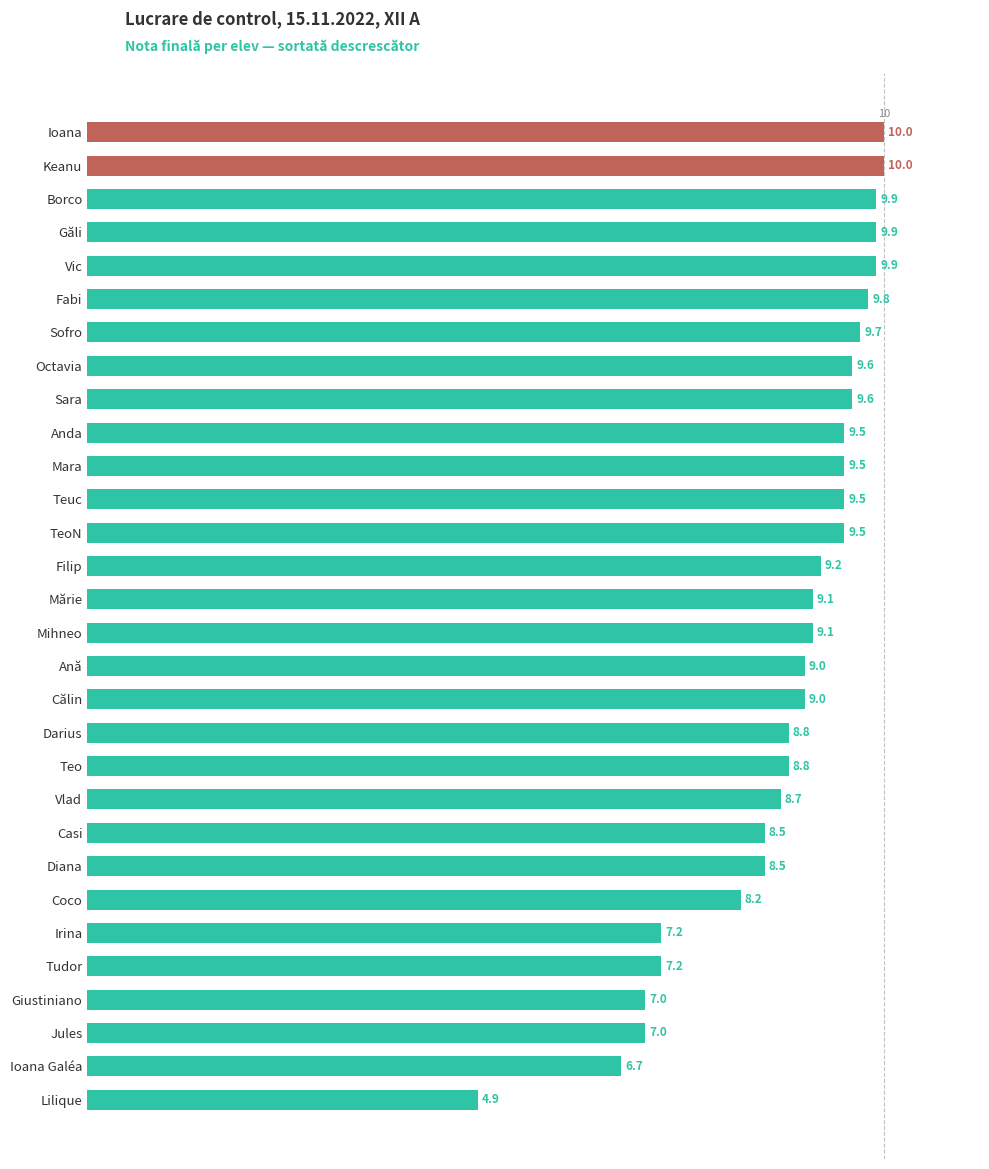

What is the label of the 3rd bar from the top?

Borco